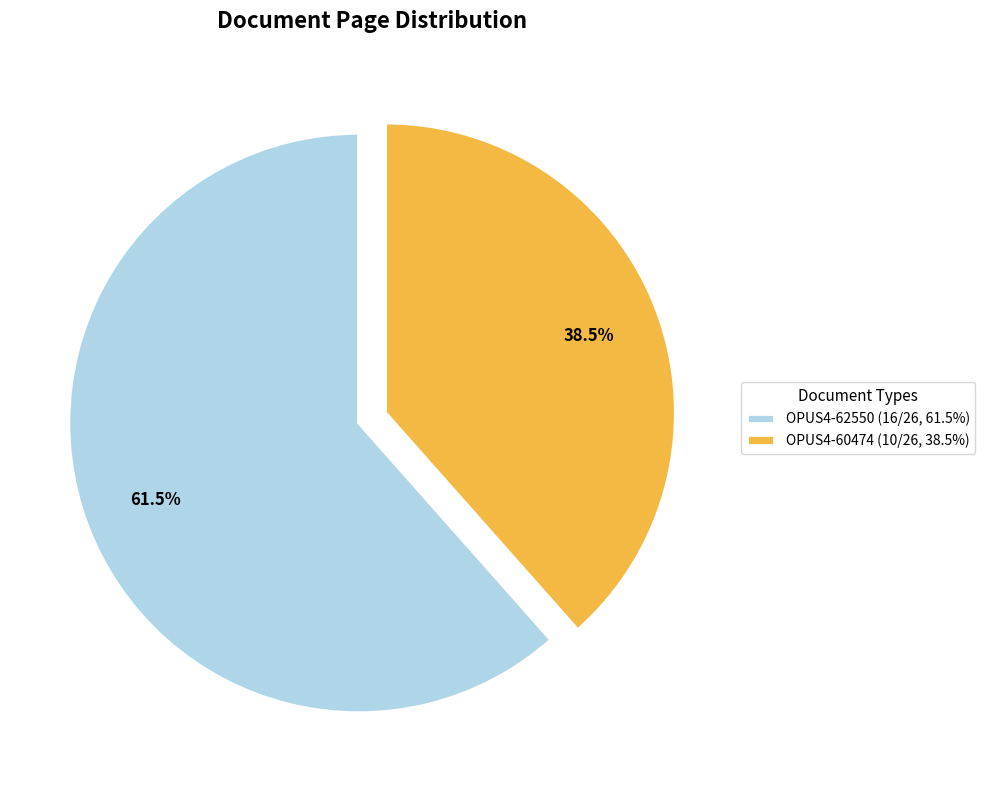

Which has a higher value, OPUS4-62550 or OPUS4-60474?

OPUS4-62550